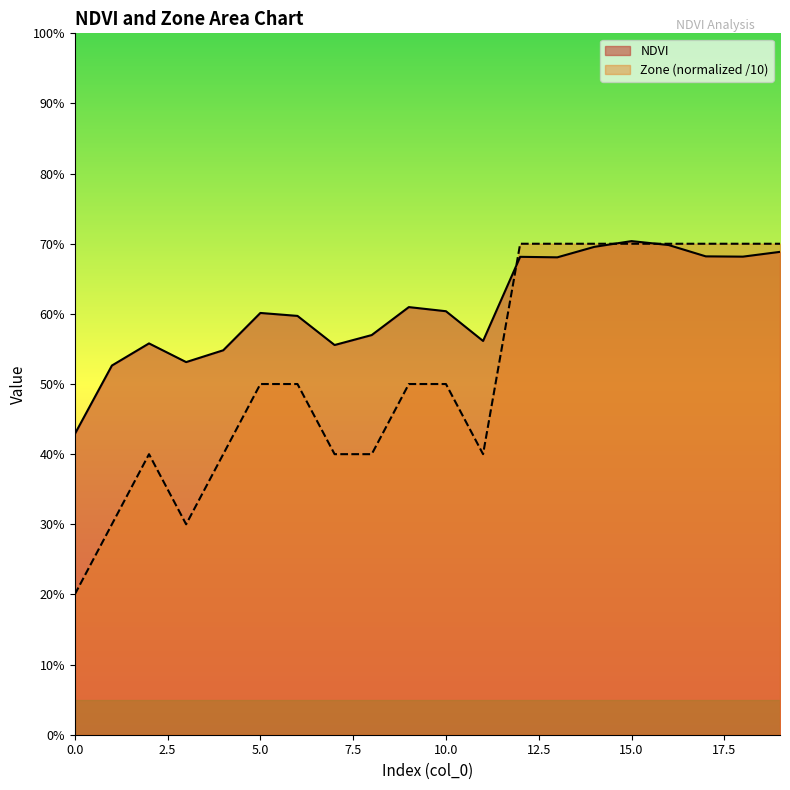

True or false: Zone has a value of 0.2 at 11.

False